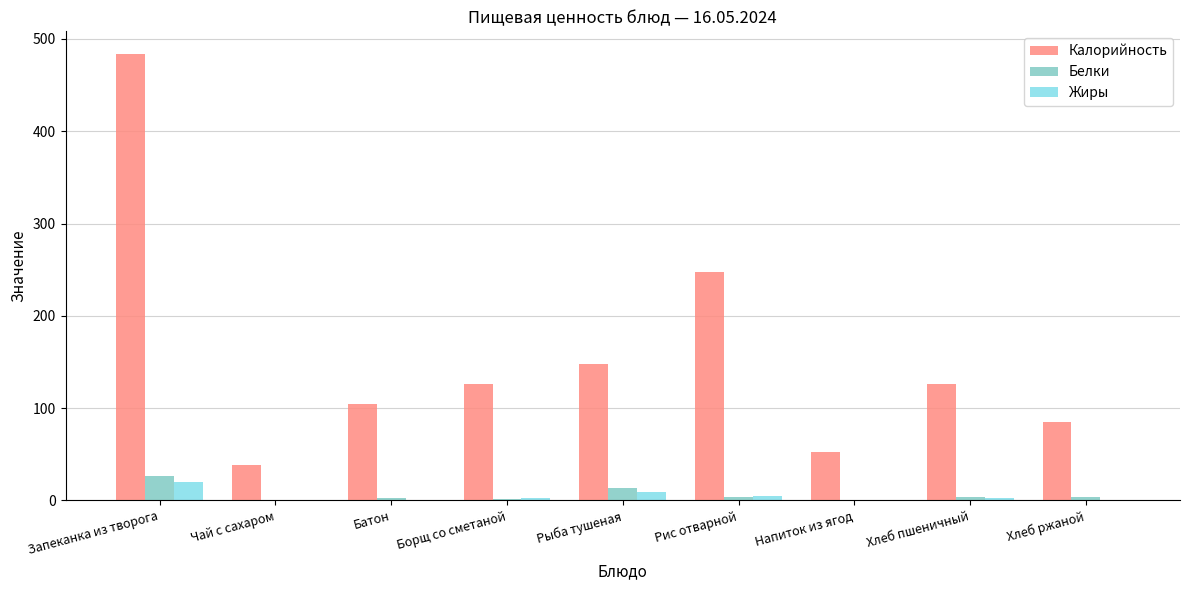

Which series changed the most between Рис отварной and Хлеб пшеничный?

Калорийность